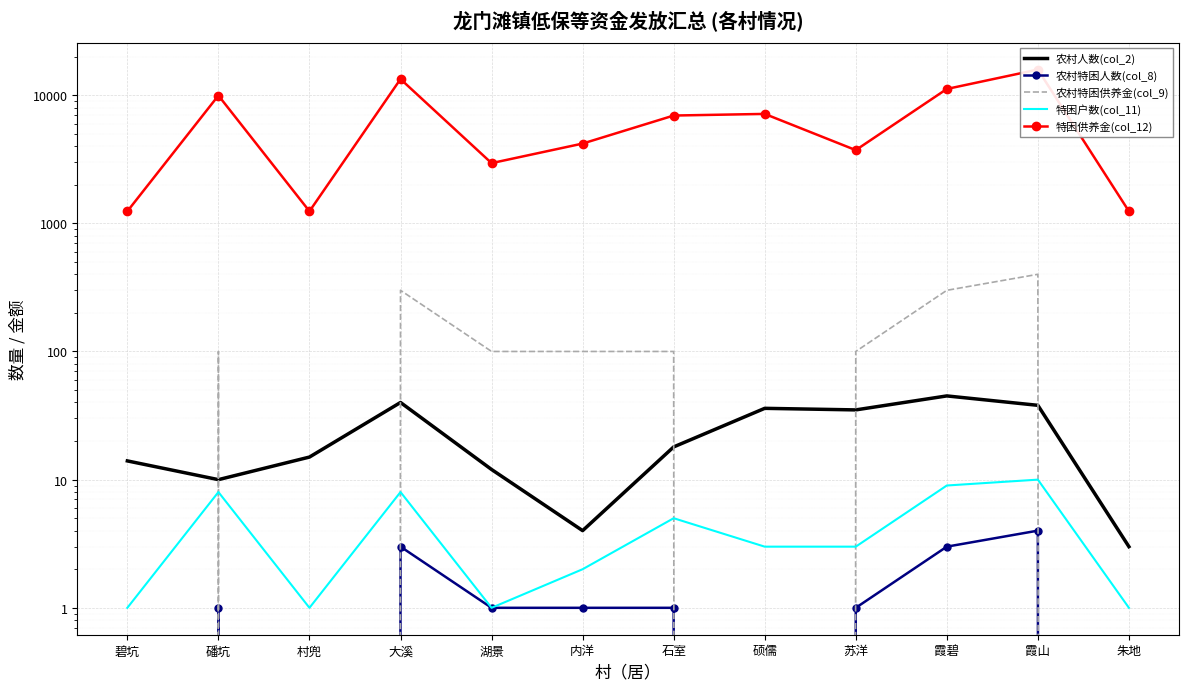

What is the sum of all 特困户数(col_11) values?

52